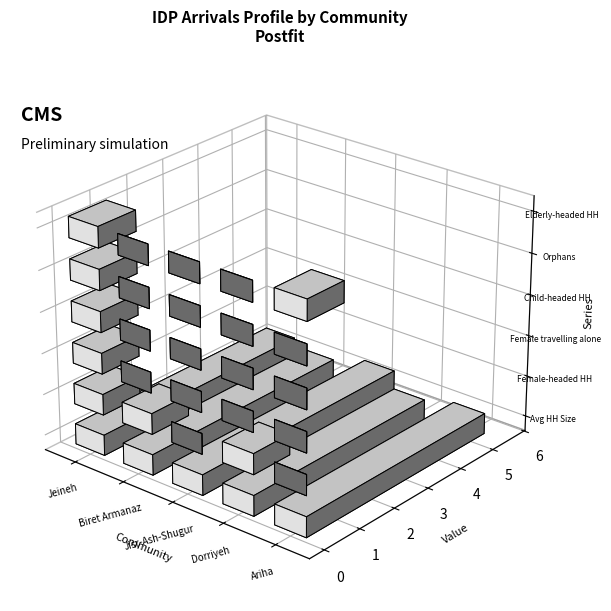

Between Jeineh and Jisr-Ash-Shugur, which is larger?

Jisr-Ash-Shugur